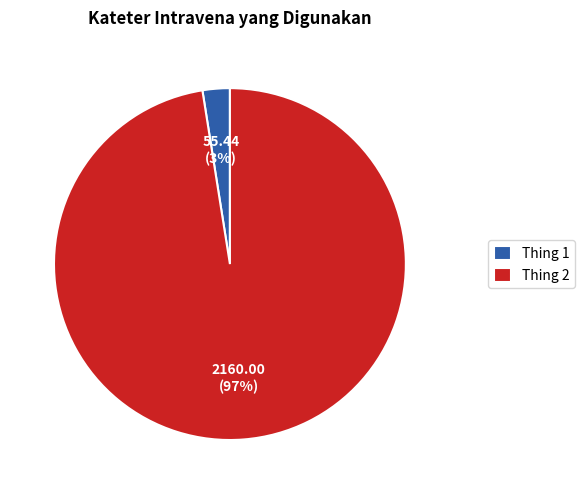

Between Thing 1 and Thing 2, which is larger?

Thing 2